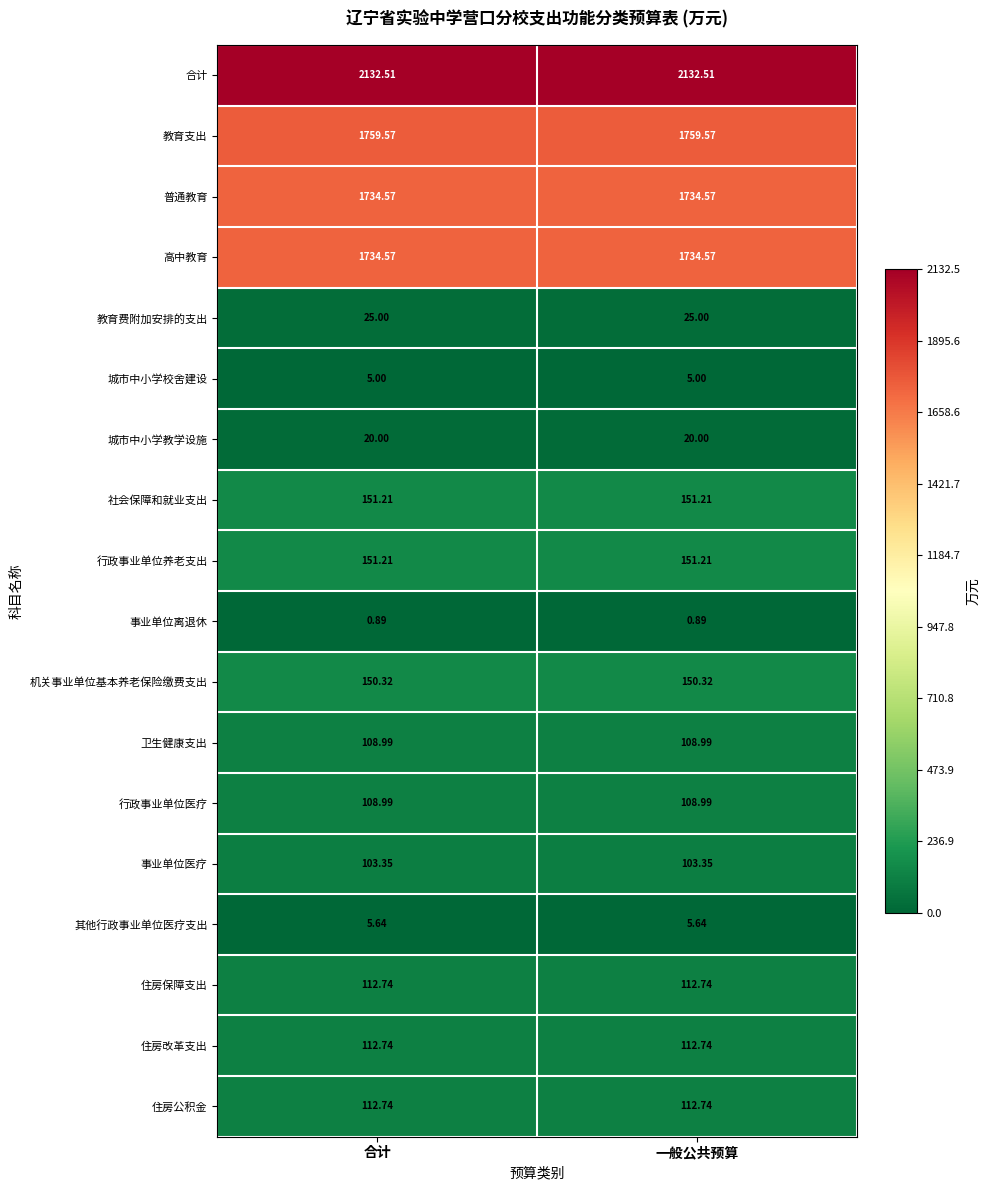

Is the value of 高中教育 at 一般公共预算 greater than the value of 住房改革支出 at 合计?

Yes